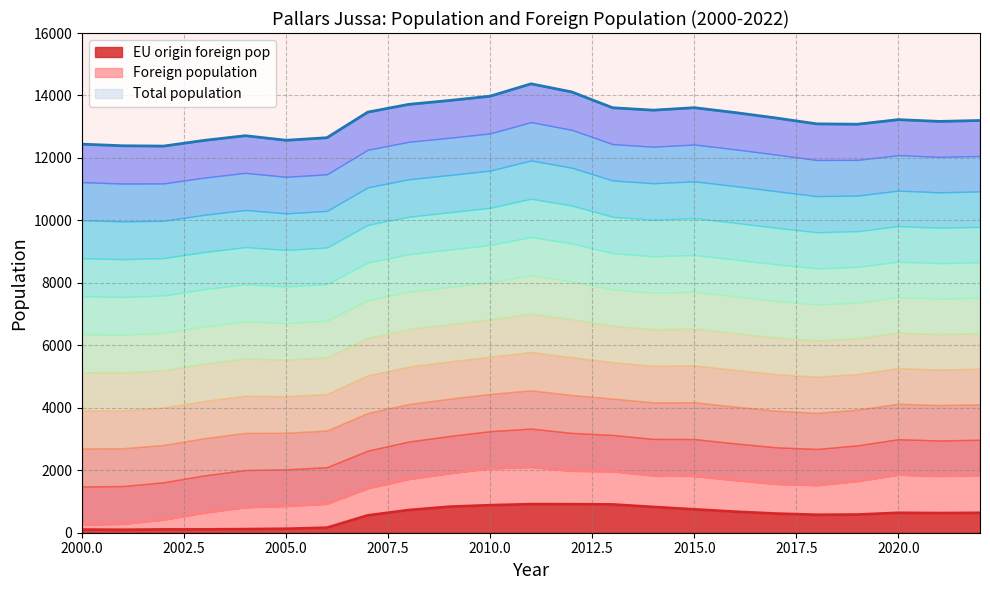

Which has a higher value, 2007 or 2016?

2007